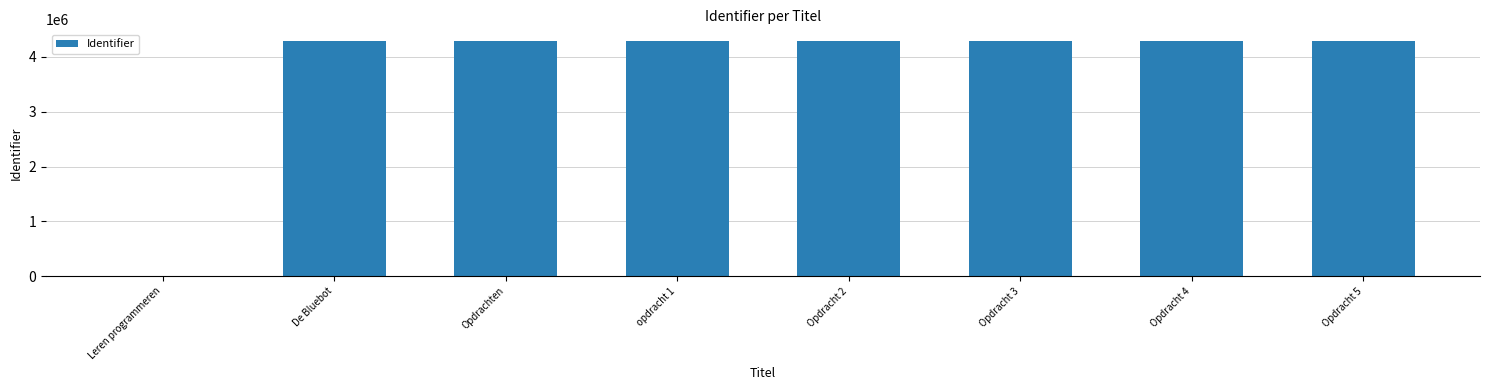

The chart shows a value of 7106857 at Opdracht 3. True or false?

False